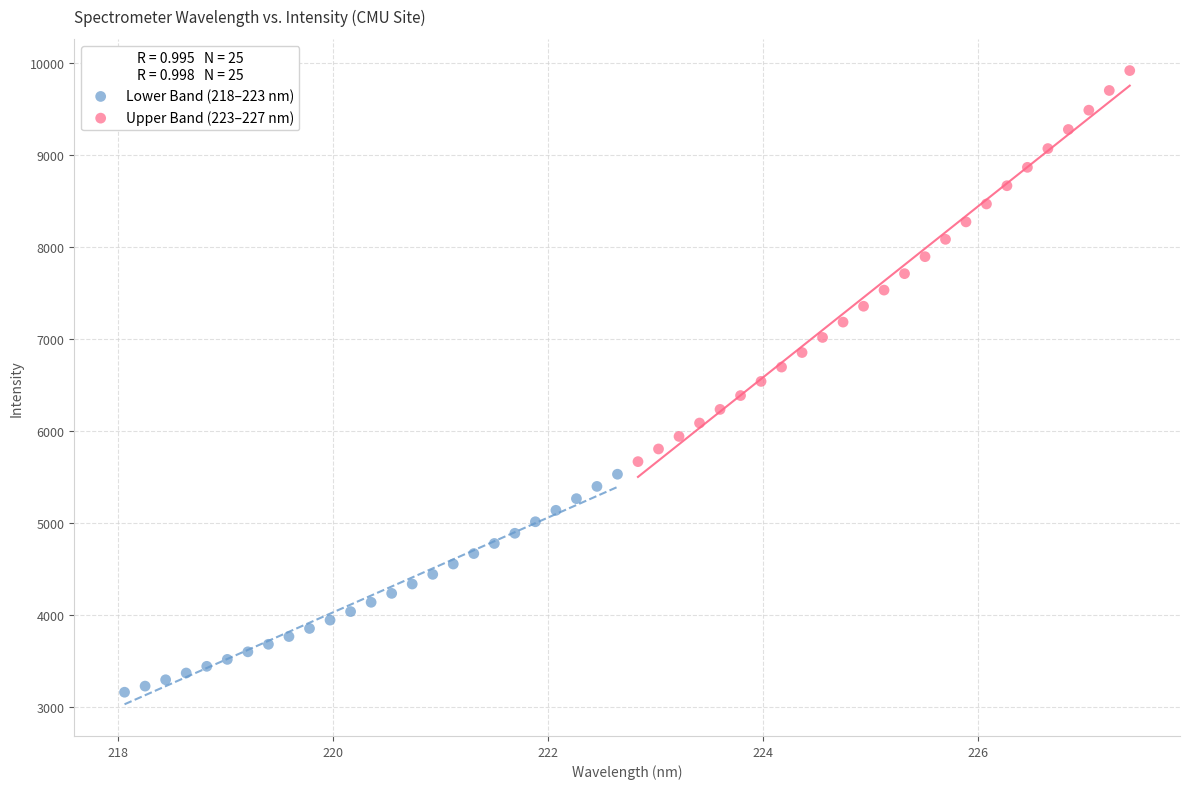

Which series reaches the maximum Y coordinate?

Upper Band (223–227 nm)